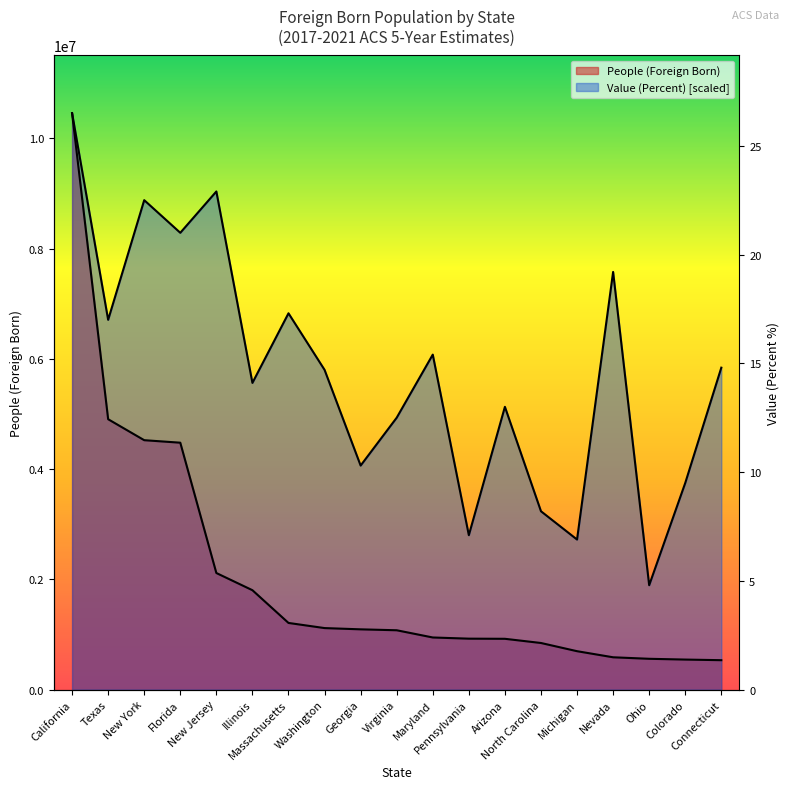

True or false: Value (Percent) and People (Foreign Born) intersect in this chart.

False